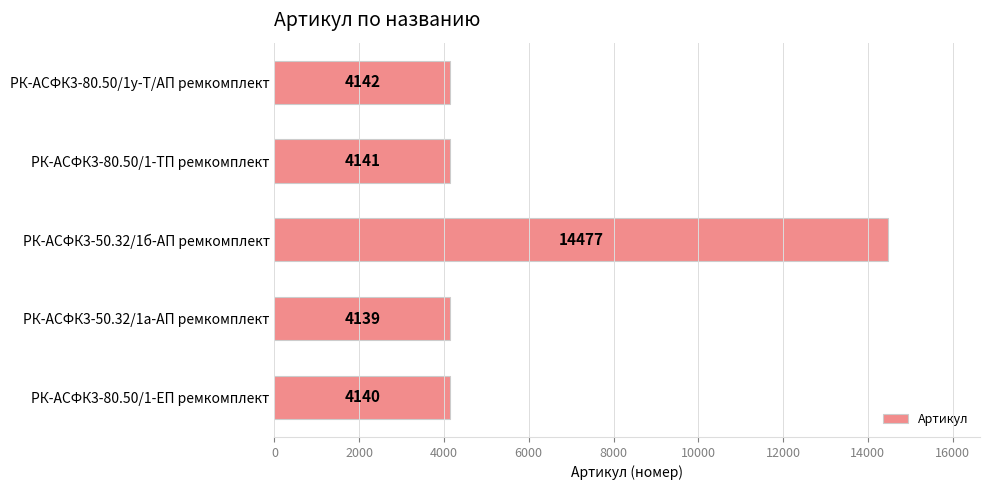

The chart shows a value of 14477 at РК-АСФК3-50.32/1б-АП ремкомплект. True or false?

True